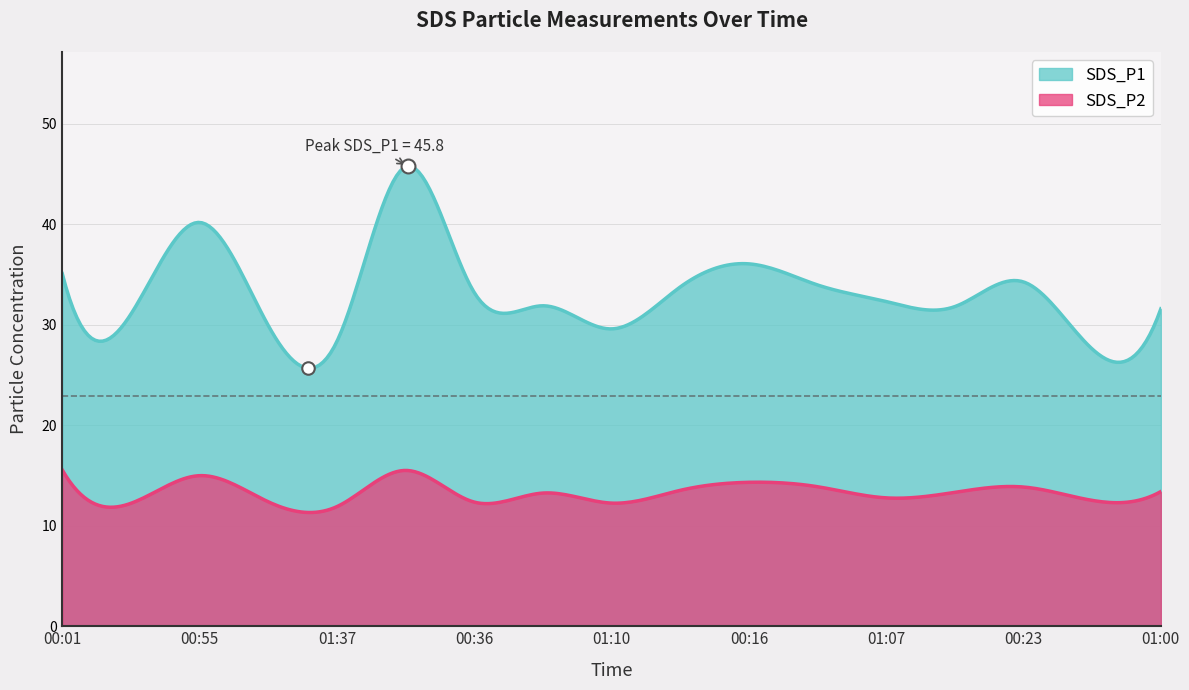

In SDS_P1, how many points are higher than both neighbors (excluding endpoints)?

5